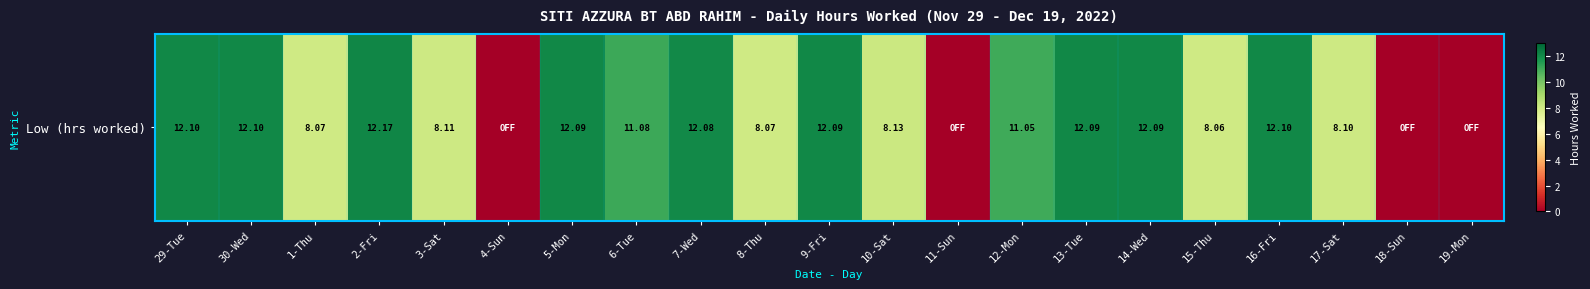

What is the sum of all values?

179.6